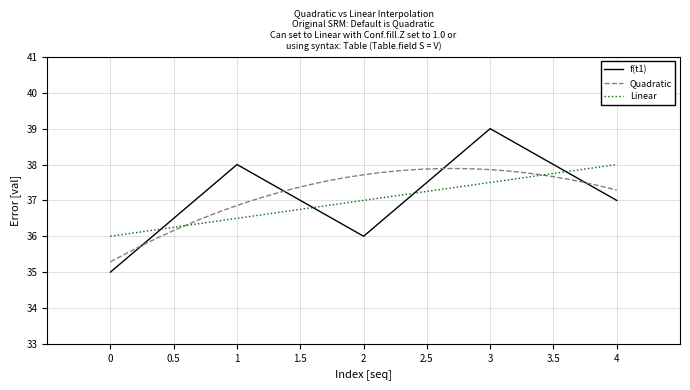

How many points are lower than both their immediate neighbors (excluding endpoints)?

1